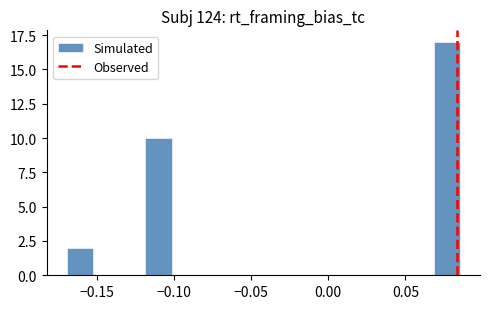

Read against the x-axis, roughly where is the centre of the tallest bar?

0.075